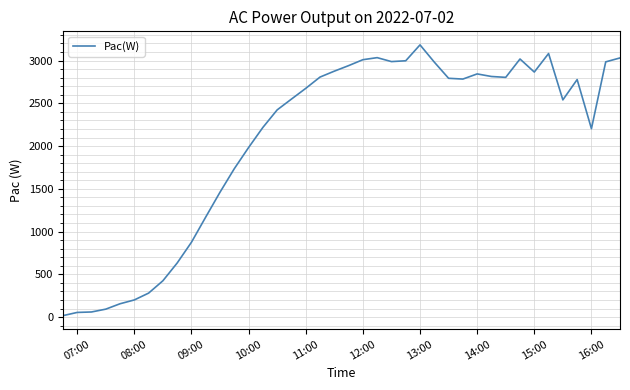

What is the maximum value shown in the chart?

3183.2